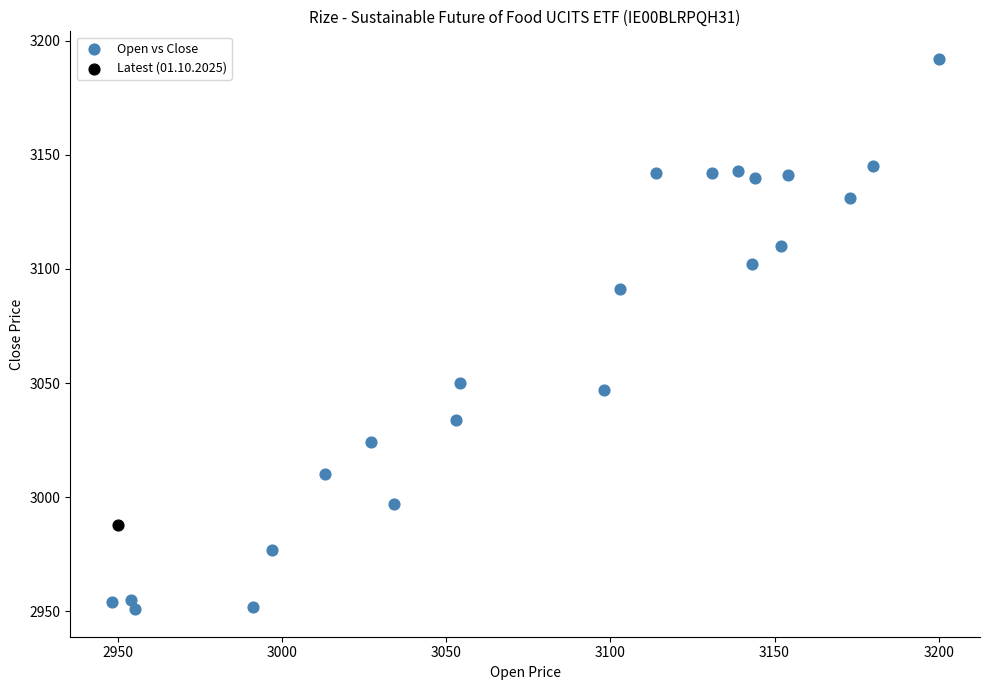

What are all the series names shown in the legend?

Open vs Close, Latest (01.10.2025)